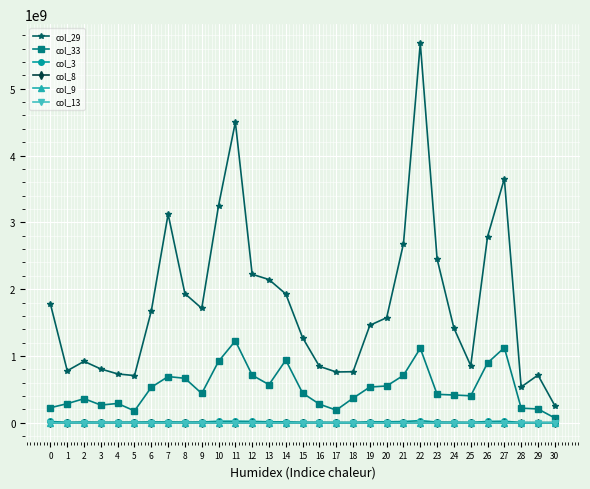

True or false: col_33 has more than 0 points higher than both neighbors.

True